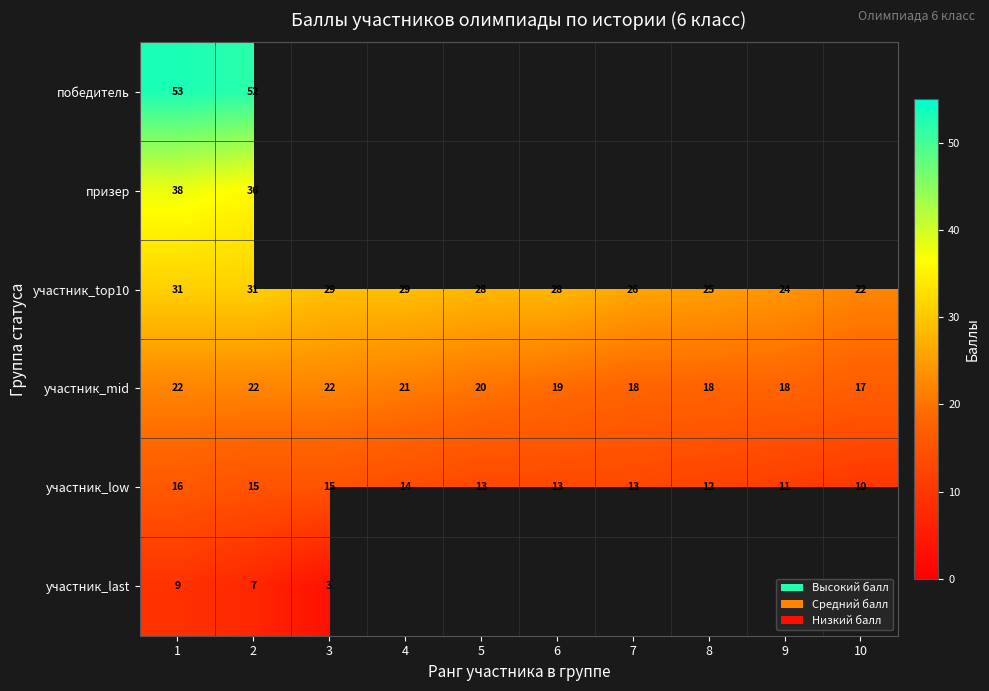

Where does the участник_top10 series first go above 28?

1